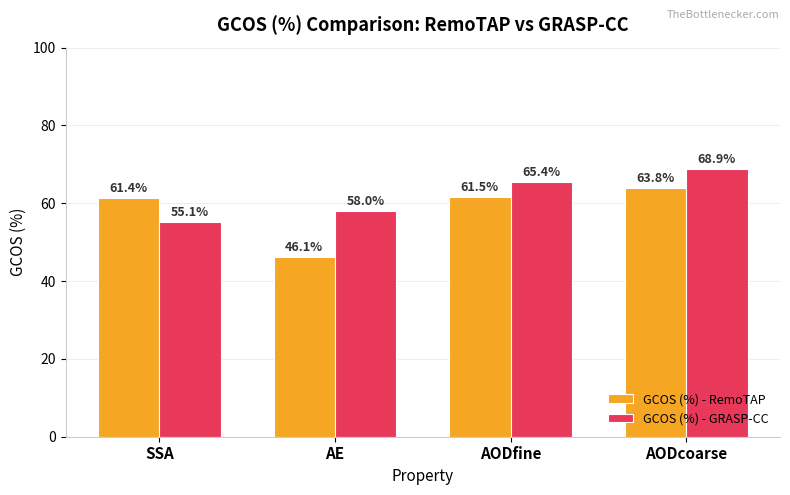

List the labels in order of GCOS (%) - GRASP-CC value, smallest first.

SSA, AE, AODfine, AODcoarse